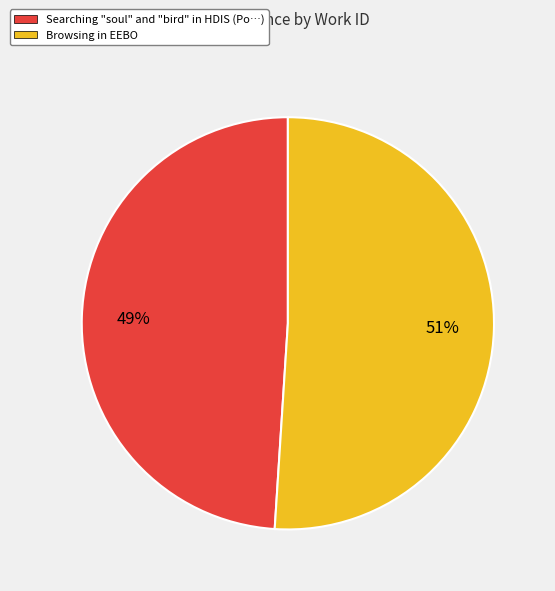

Is the sum of Searching "soul" and "bird" in HDIS (Po…) and Browsing in EEBO greater than half?

Yes